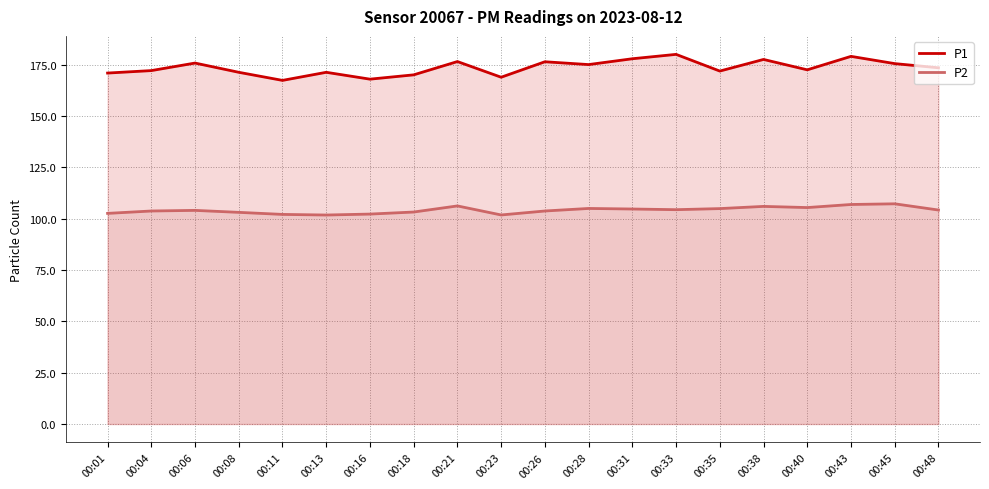

How many values in the P2 series are below 104?

9